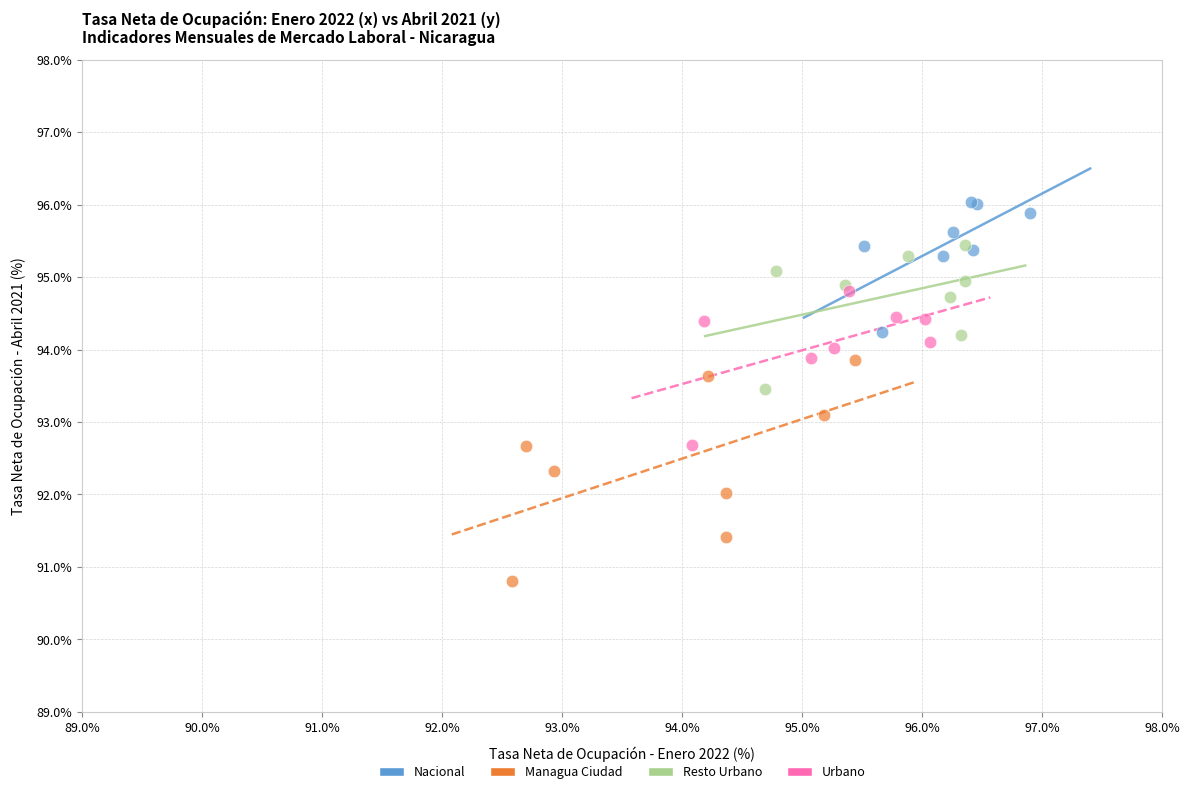

Which series contains the lowest Y value?

Managua Ciudad